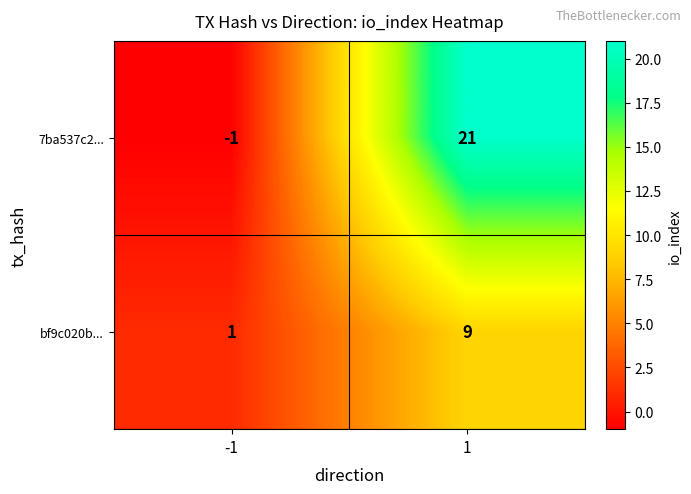

The 7ba537c2... series shows 21 at 1. True or false?

True